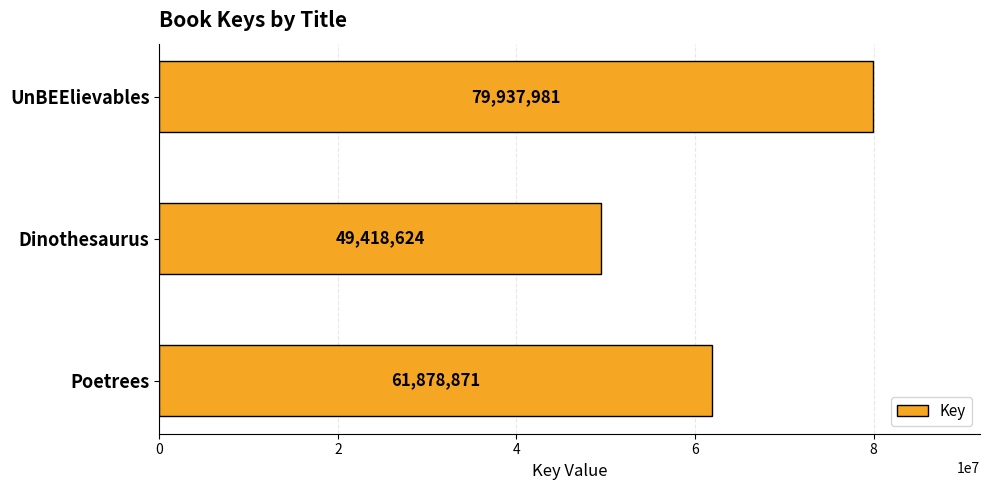

Approximately how many times larger is the value at UnBEElievables compared to Poetrees?

1.3